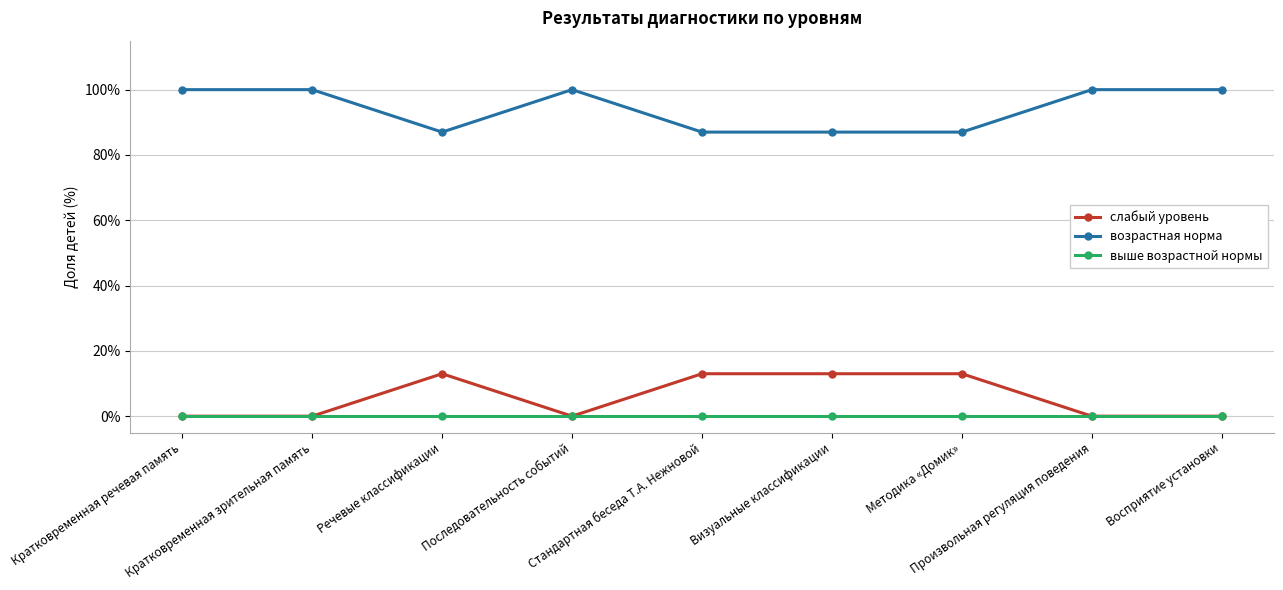

At how many categories does at least one series exceed 3?

9